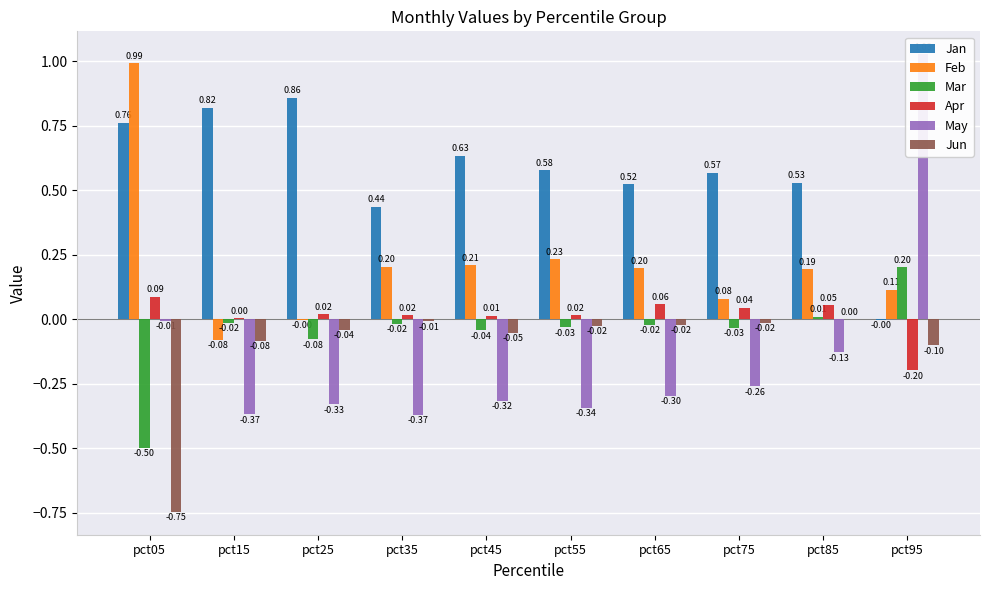

What is the average value of the Mar series?

-0.1